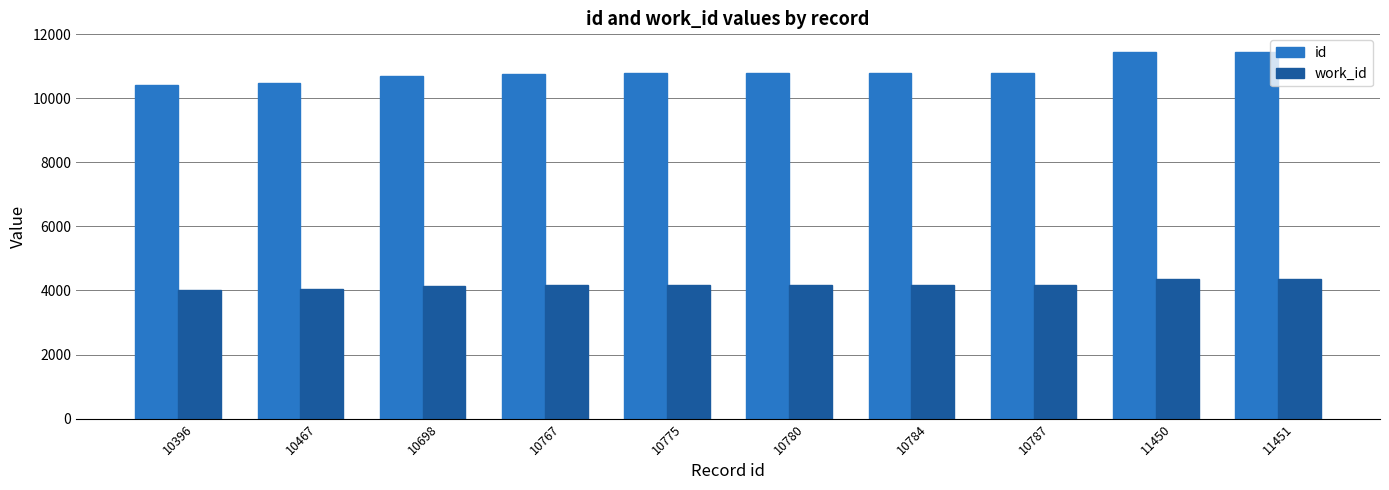

What is the smallest value displayed?

4011